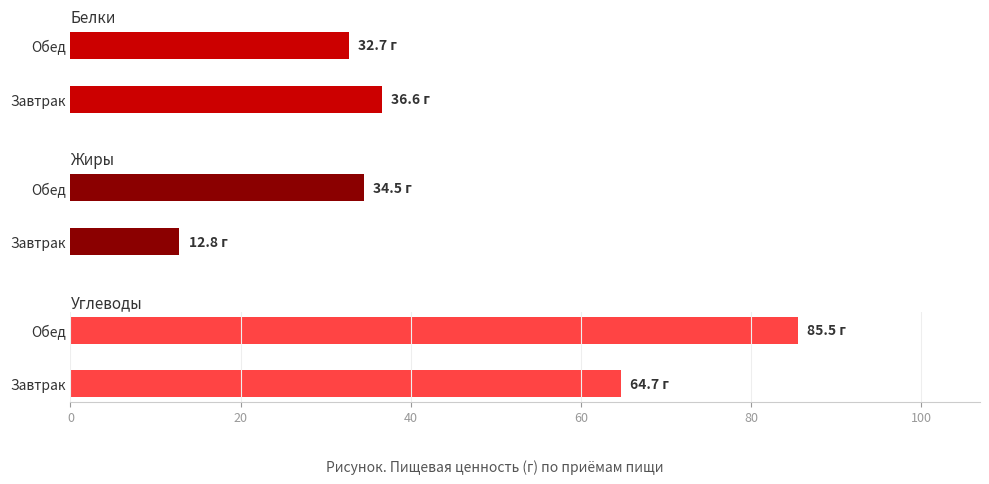

What is the sum of all Углеводы values?

150.2